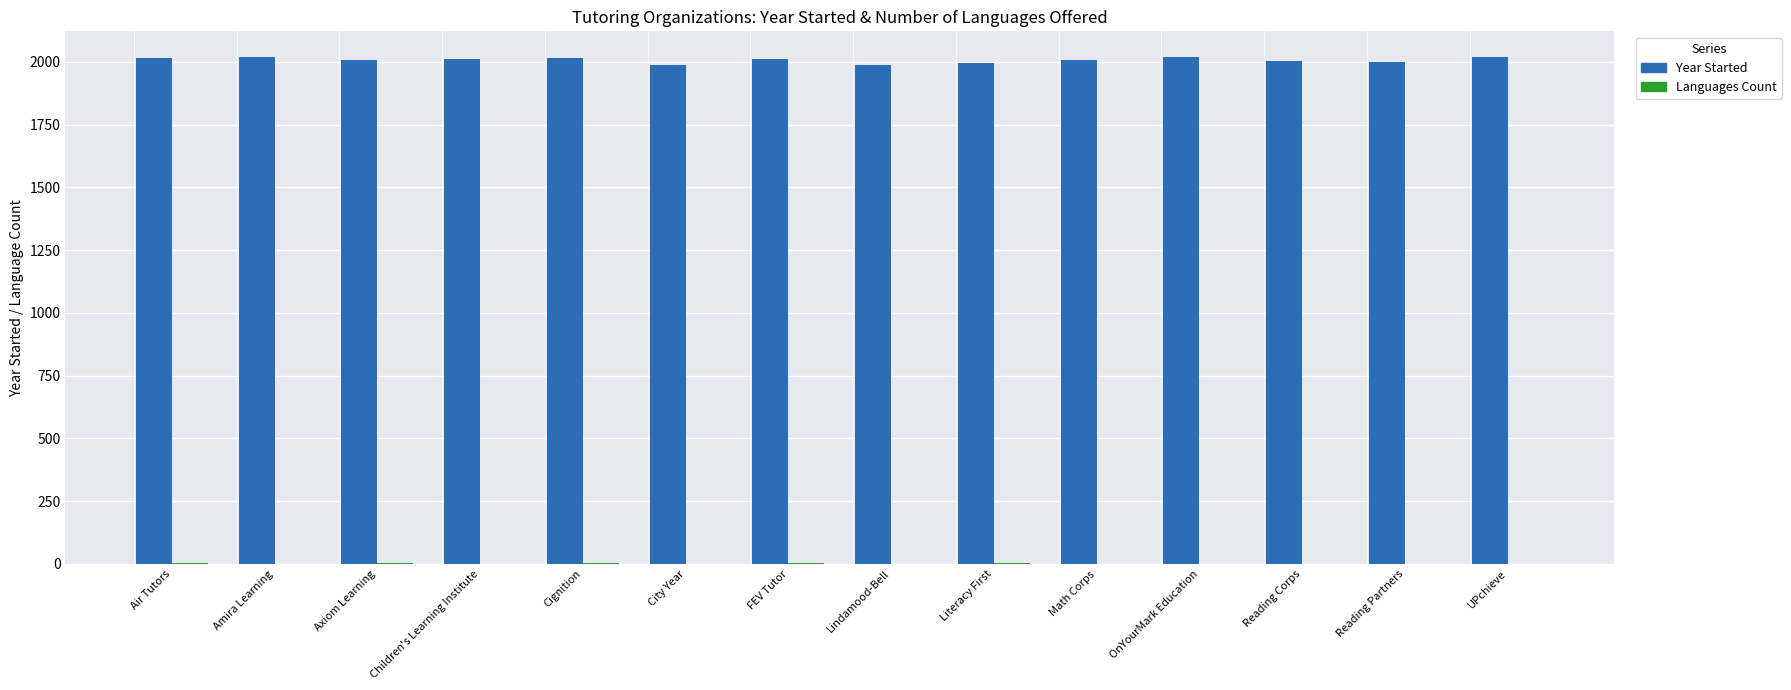

How many distinct data groups are displayed?

2